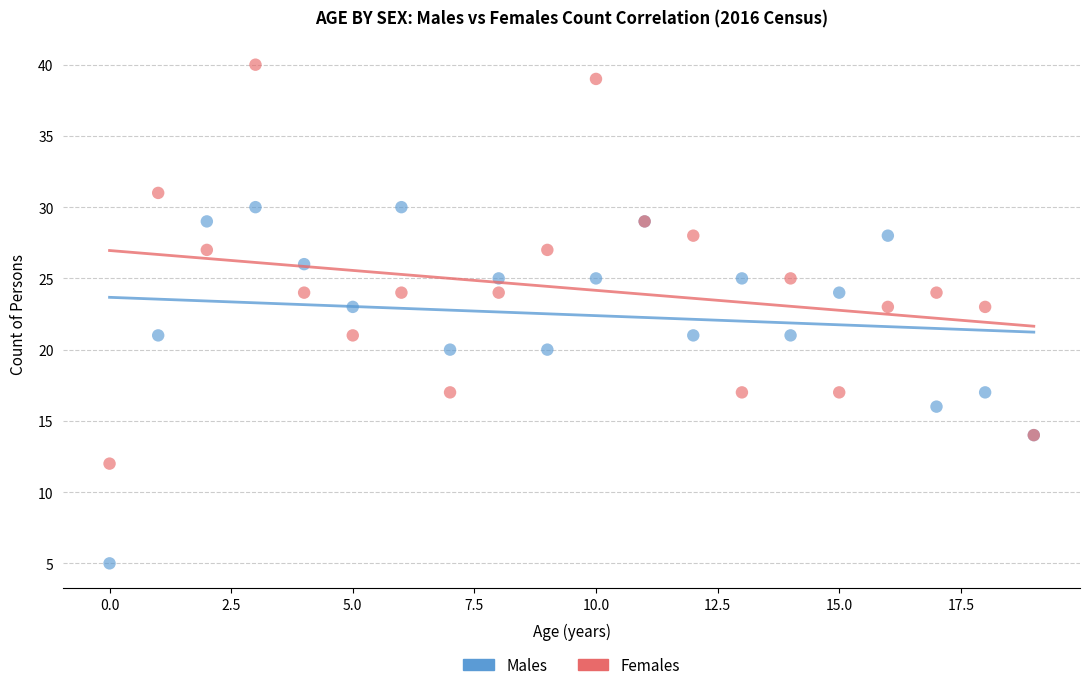

Which series has the widest spread of Y values?

Females